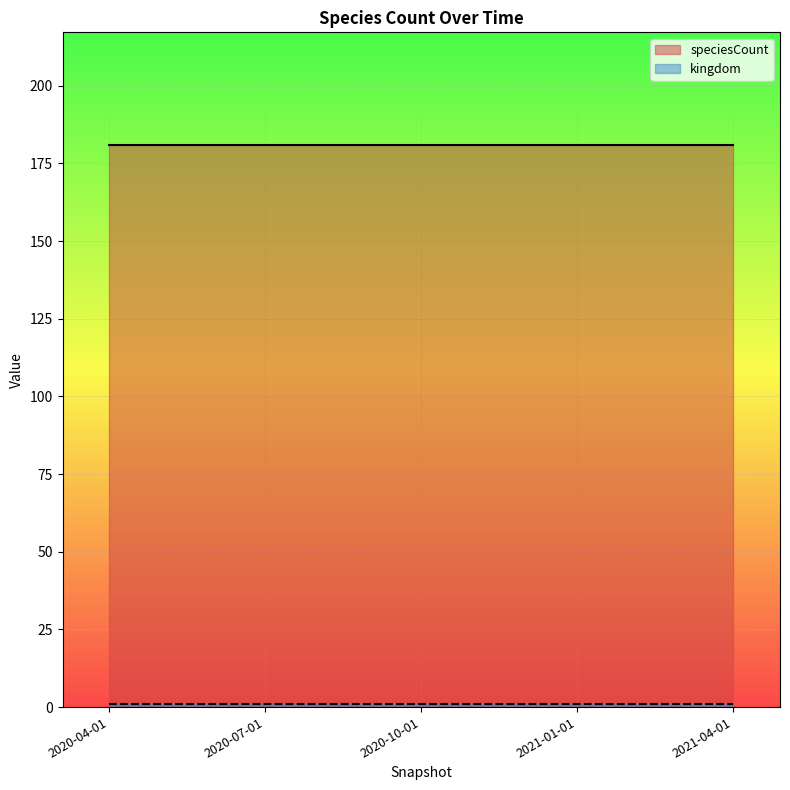

The speciesCount series shows 181 at 2020-10-01. True or false?

True